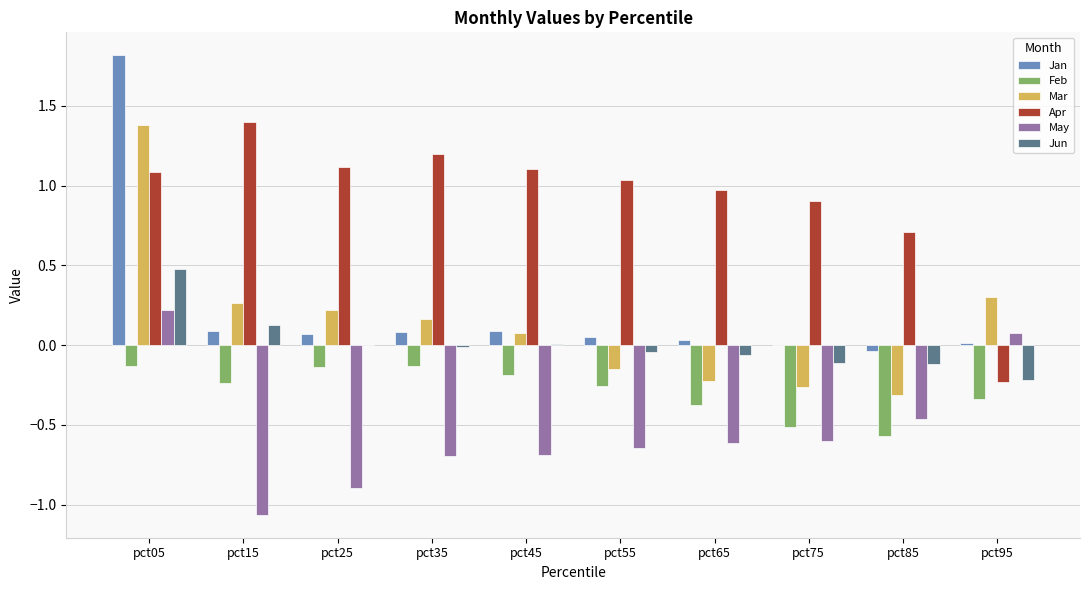

Which series changed the most between pct35 and pct65?

Mar